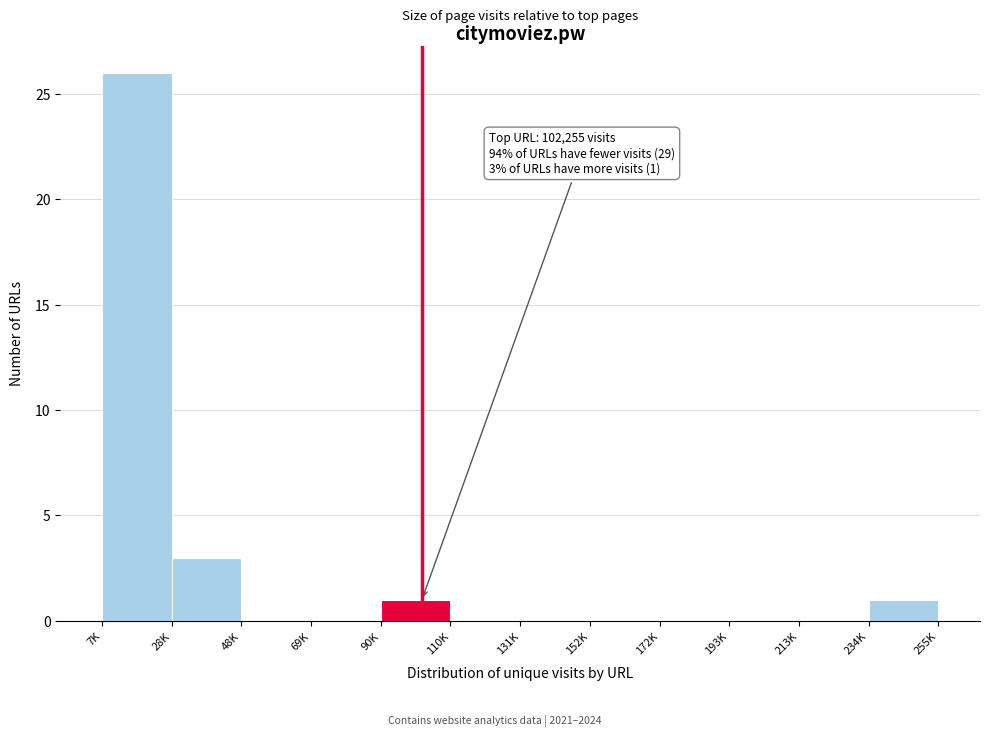

Reading left to right, transcribe all the data shown in this chart.

7K=26	28K=3	48K=0	69K=0	90K=1	110K=0	131K=0	152K=0	172K=0	193K=0	213K=0	234K=1